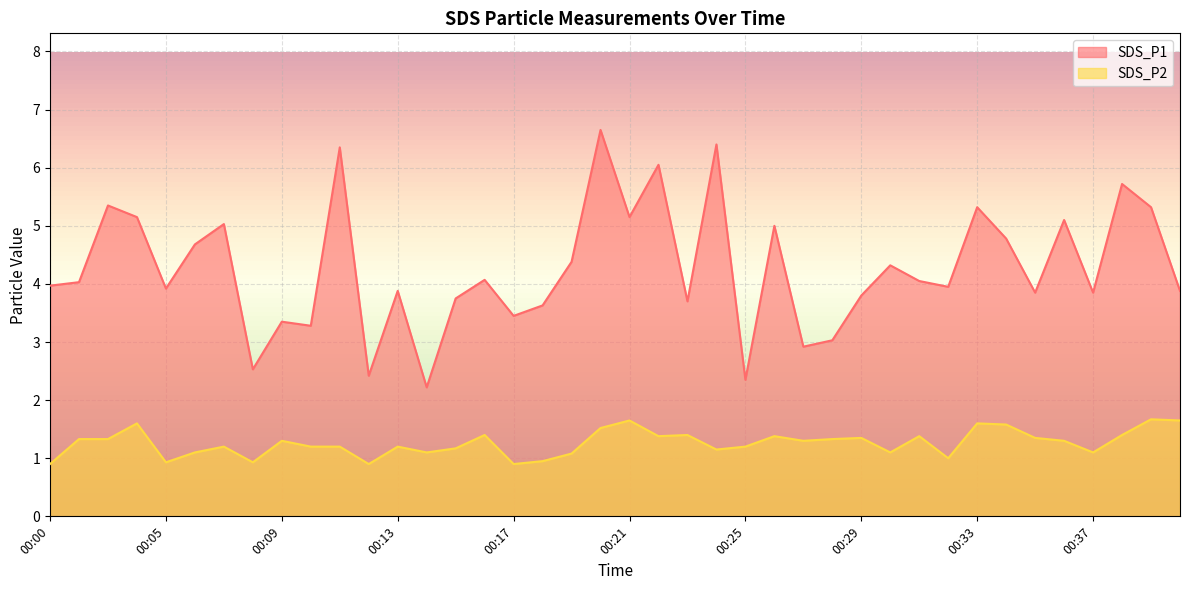

What is the sum of all SDS_P2 values?

50.5